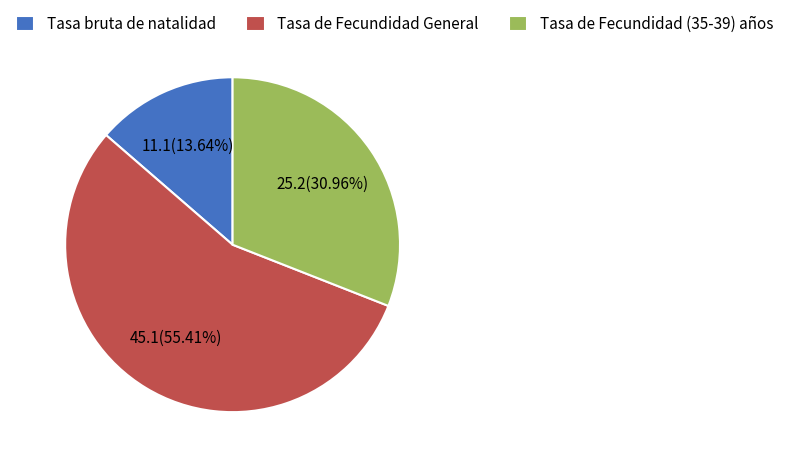

Does any single category account for the majority?

Yes